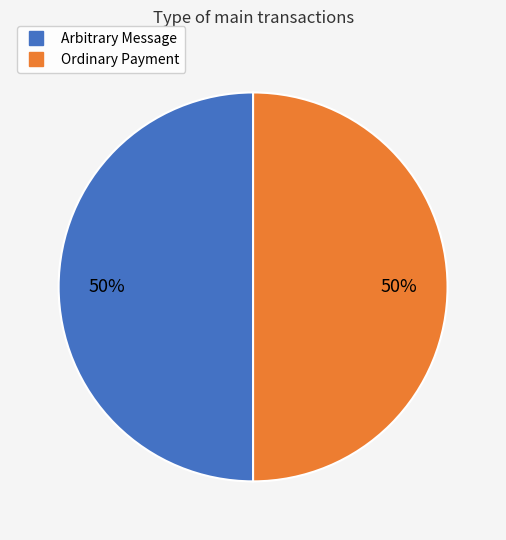

To the nearest percent, what percentage of the pie is Ordinary Payment?

50%